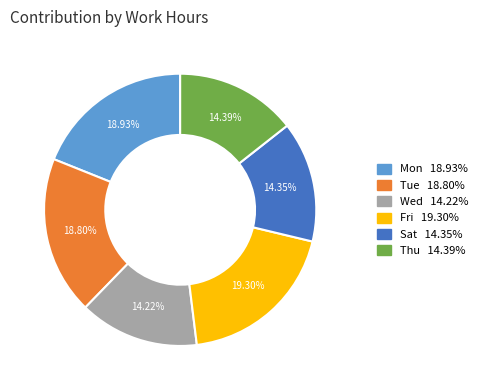

Is there a majority slice in this chart?

No